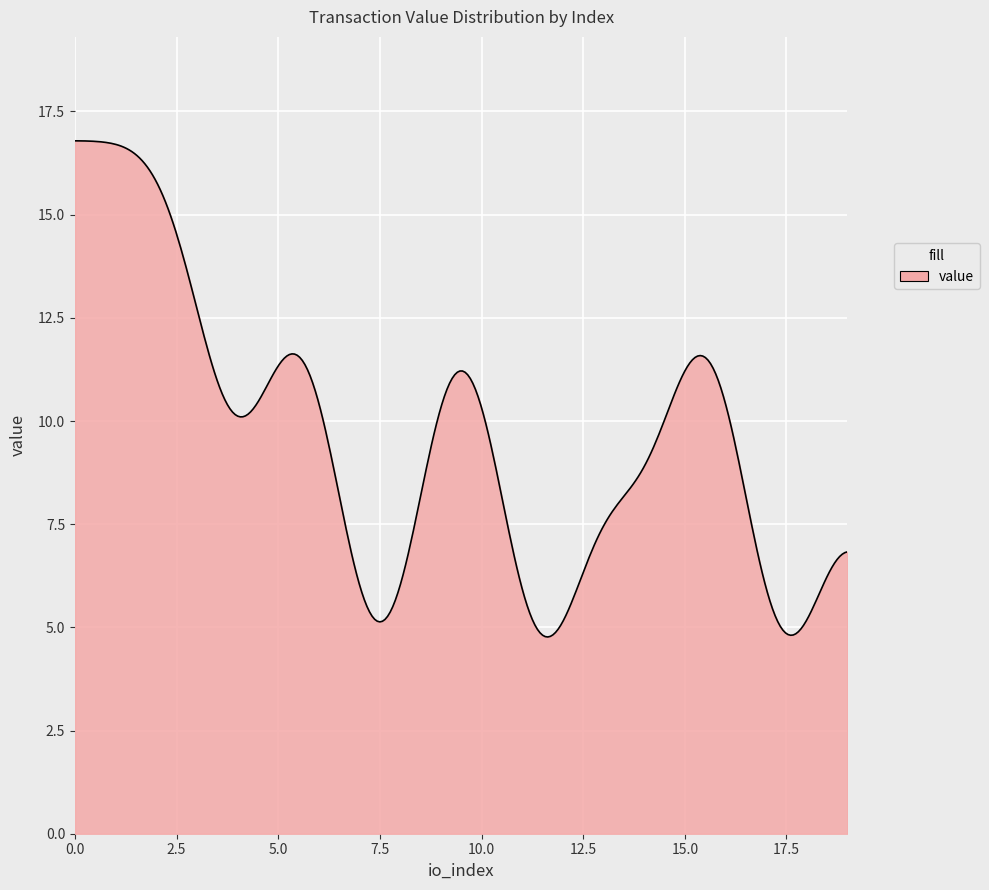

What is the maximum value shown in the chart?

16.8